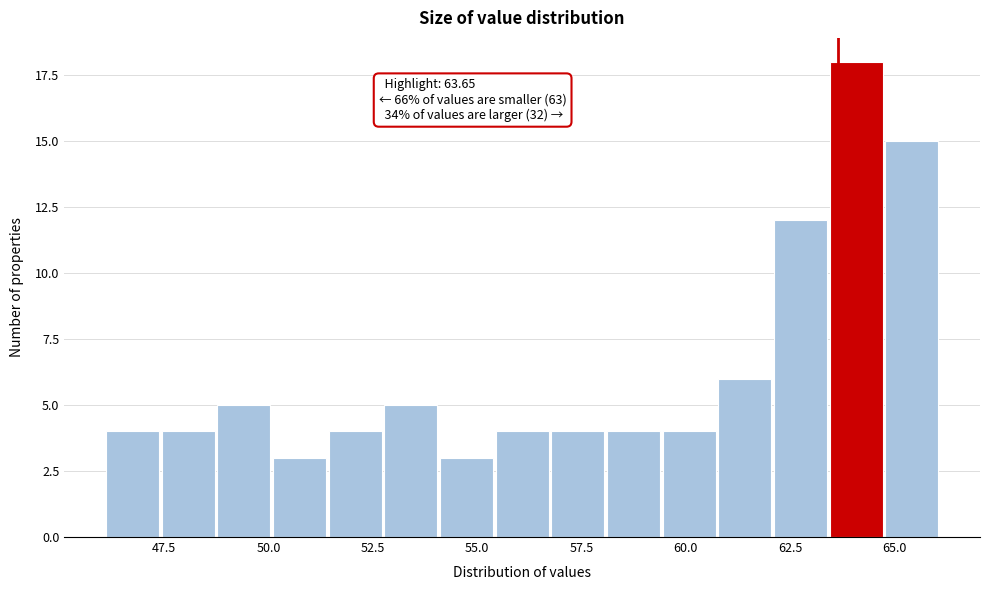

Read against the x-axis, roughly where is the centre of the tallest bar?

64.0